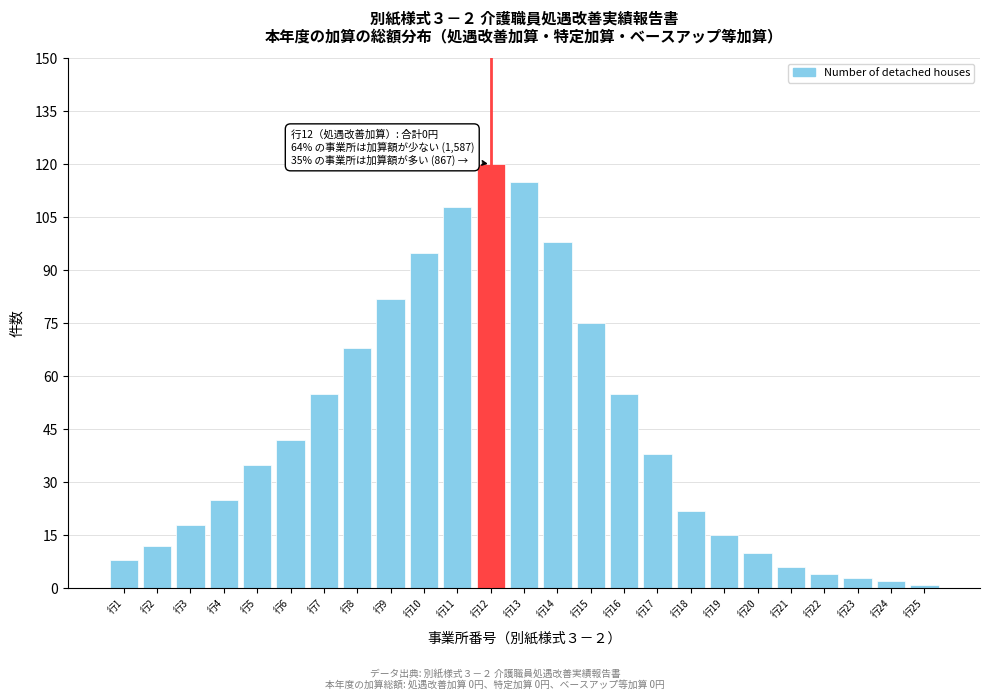

Reading left to right, list all the values displayed in this chart.

8	12	18	25	35	42	55	68	82	95	108	120	115	98	75	55	38	22	15	10	6	4	3	2	1